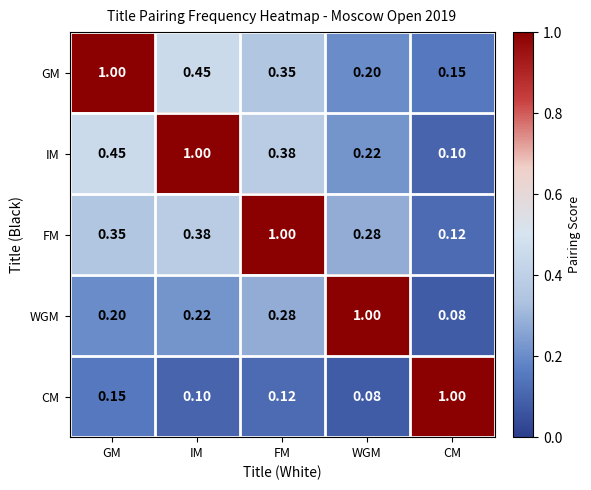

At which label is GM closest to 0?

CM